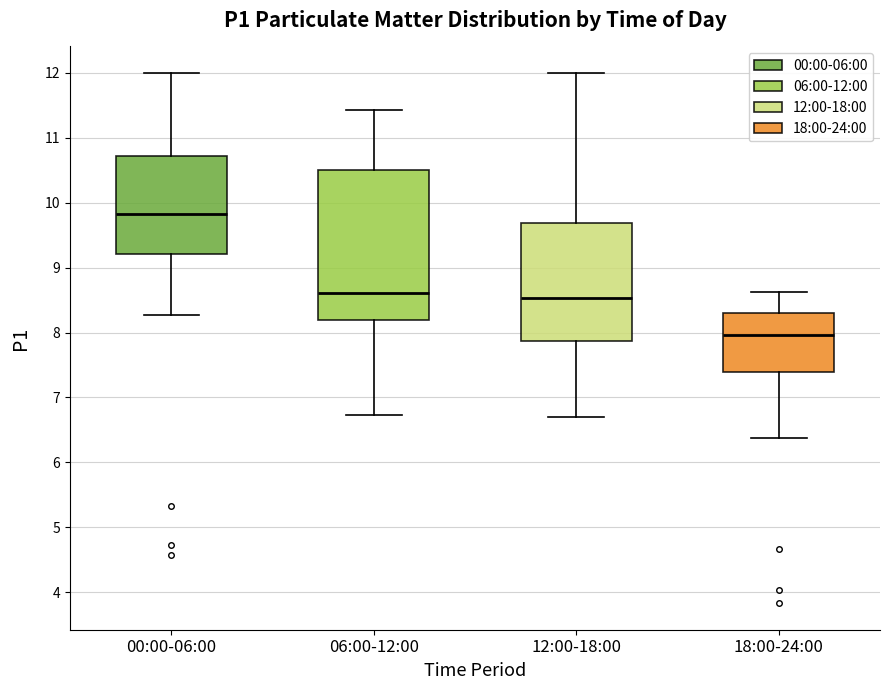

Which box has the highest median line?

00:00-06:00